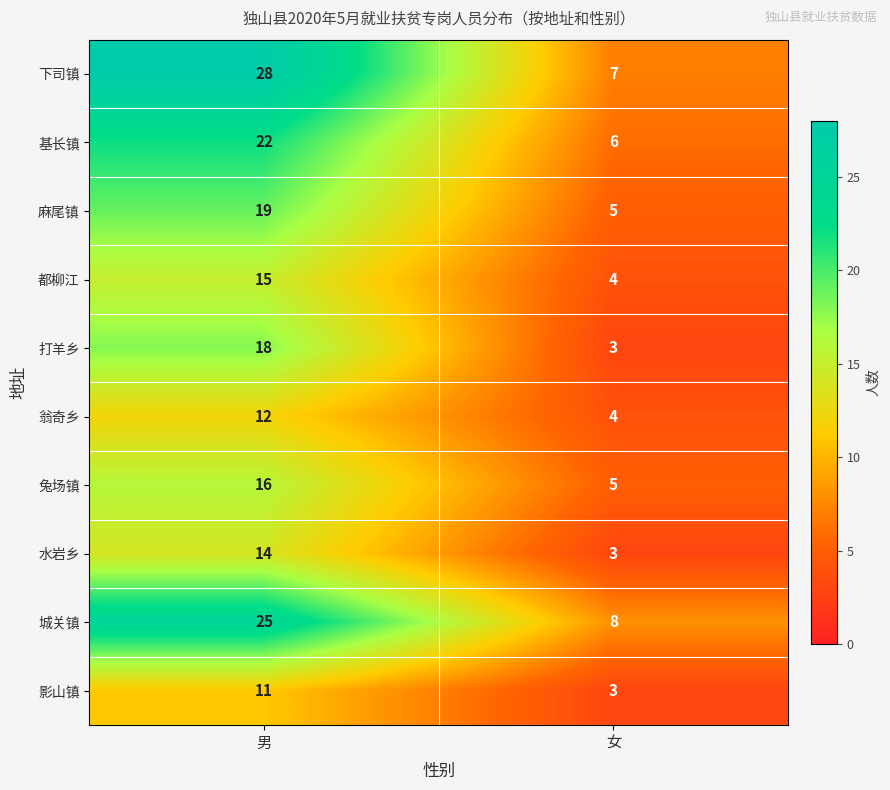

Rank the series by their maximum value, from highest to lowest.

下司镇, 城关镇, 基长镇, 麻尾镇, 打羊乡, 兔场镇, 都柳江, 水岩乡, 翁奇乡, 影山镇